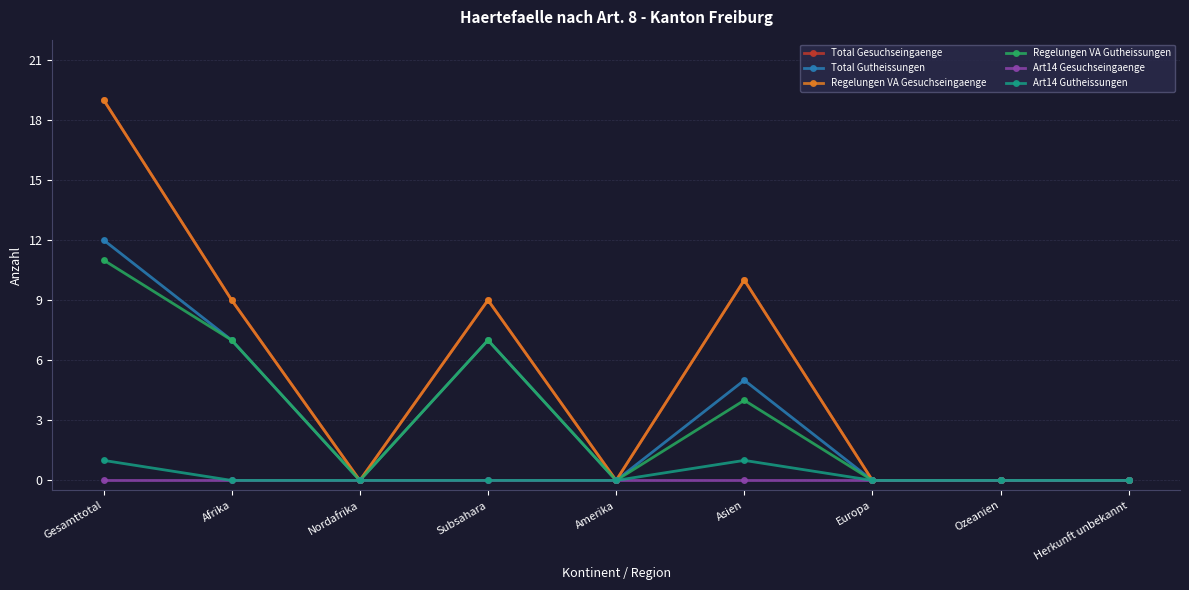

True or false: Art14 Gesuchseingaenge has a value of 0 at Asien.

True